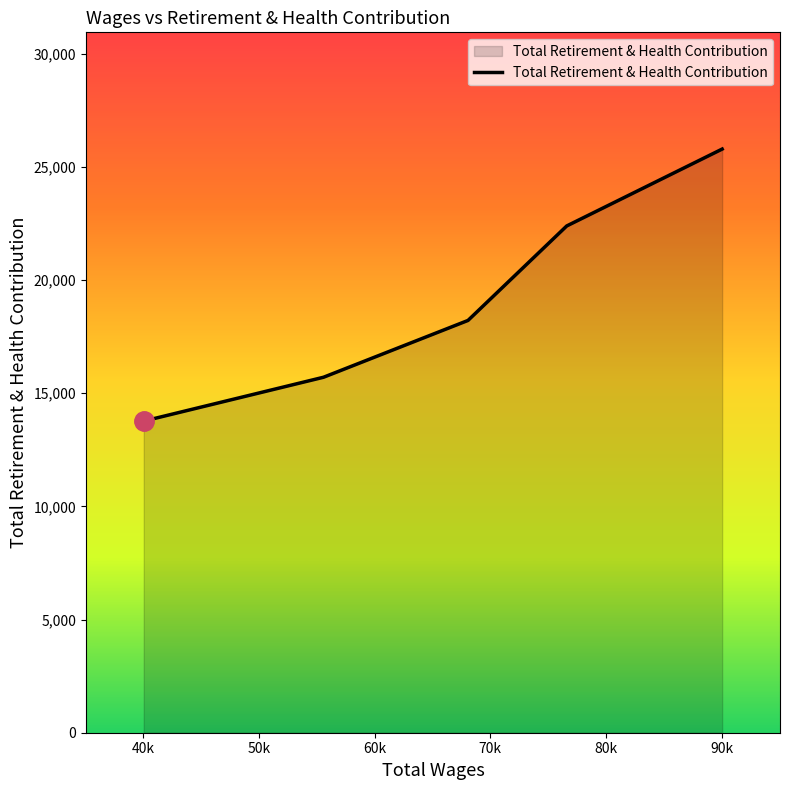

How many categories are shown in the chart?

5